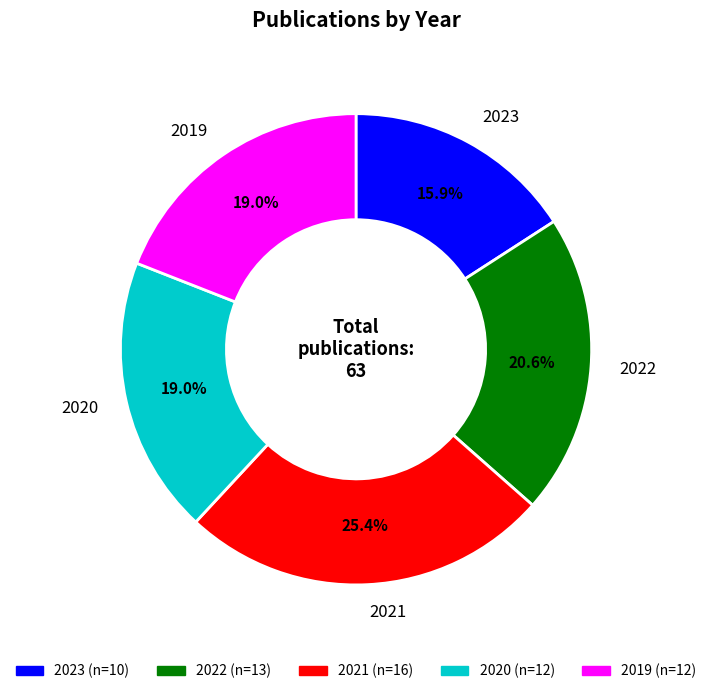

Count the number of slices in the pie.

5